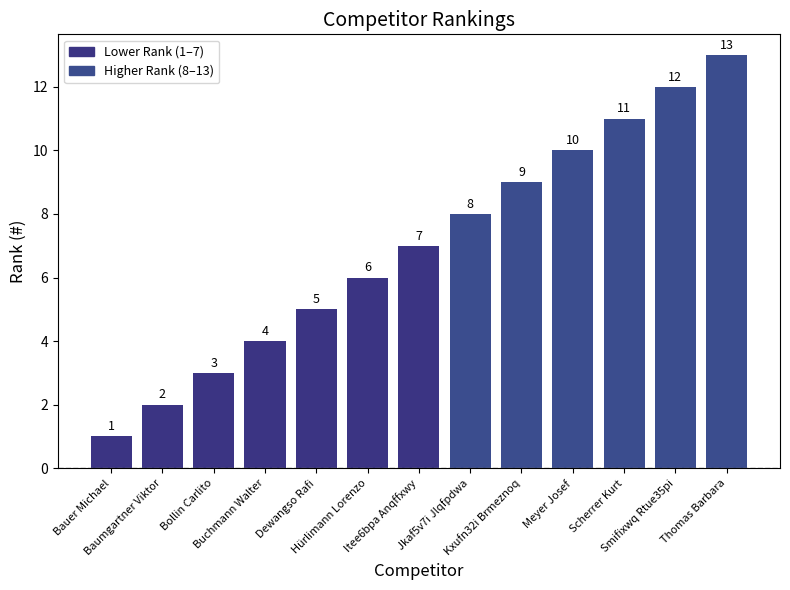

Are the bars horizontal?

No